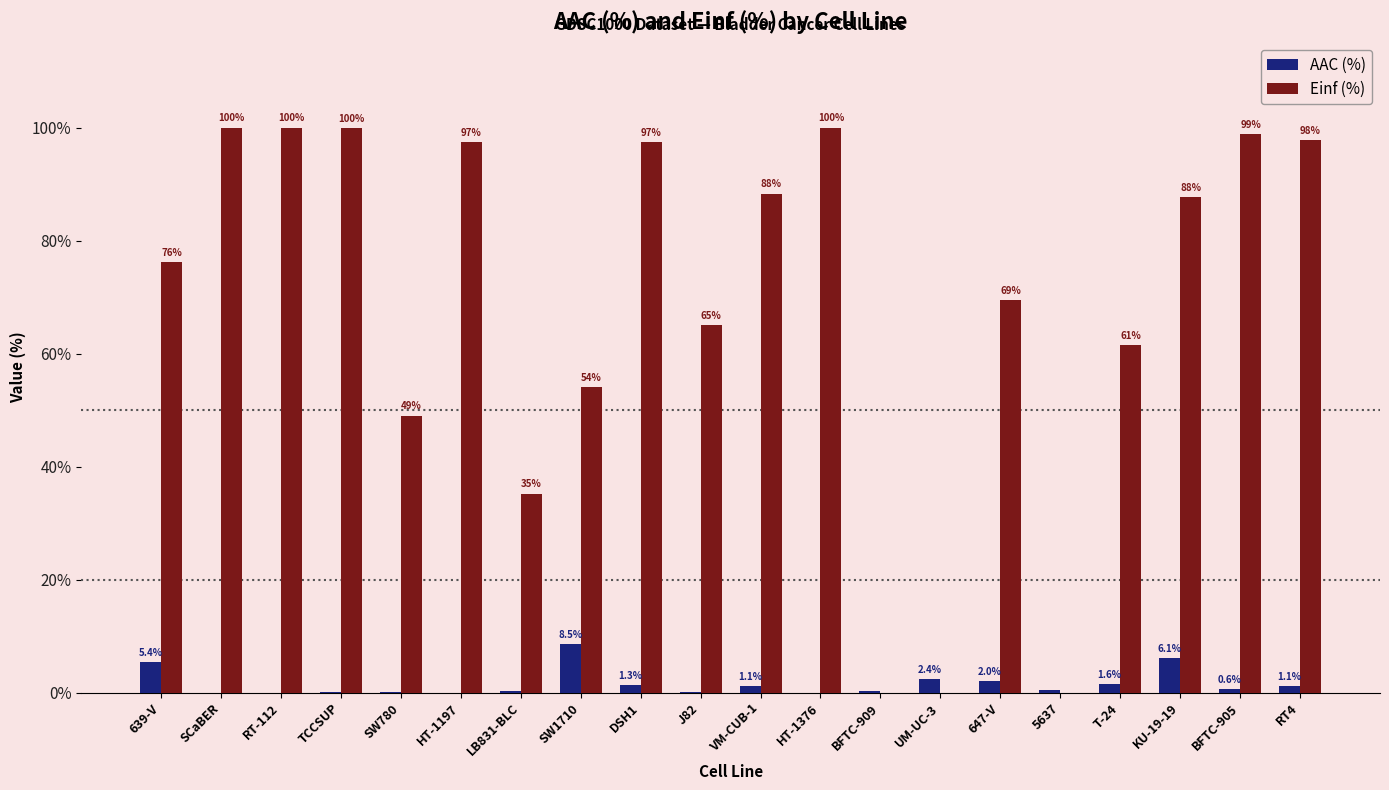

What is the highest value of the AAC (%) series?

8.5